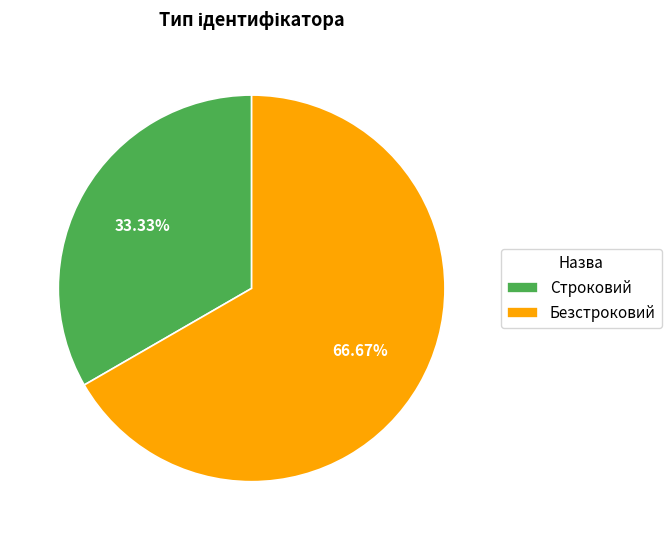

To the nearest percent, what is the difference between the largest and smallest slice percentages?

33%